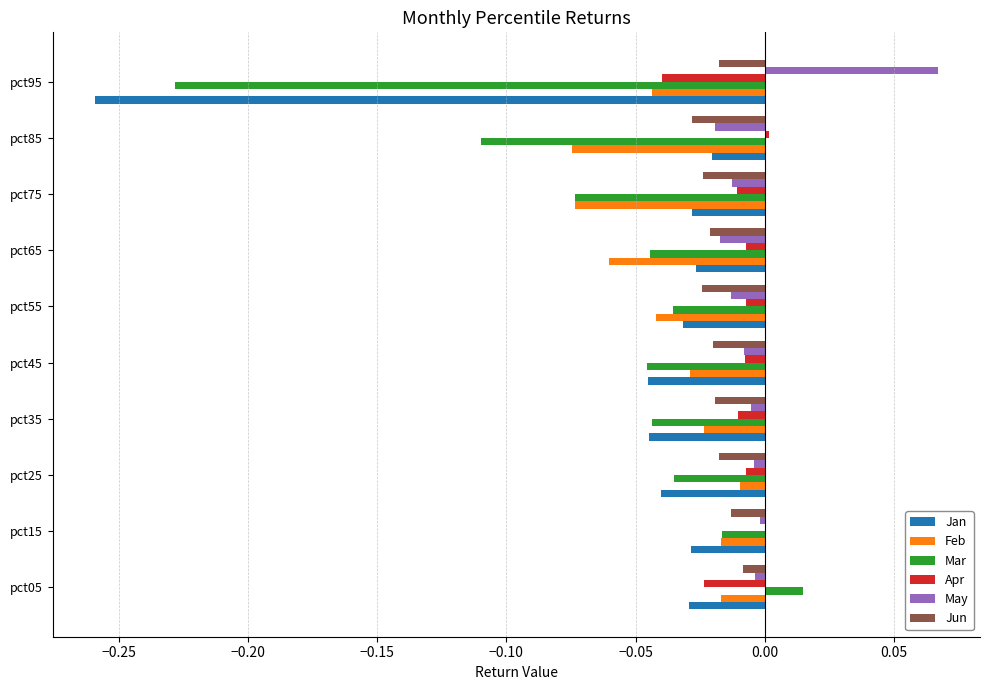

Between pct05 and pct95, which series saw the biggest shift?

Mar